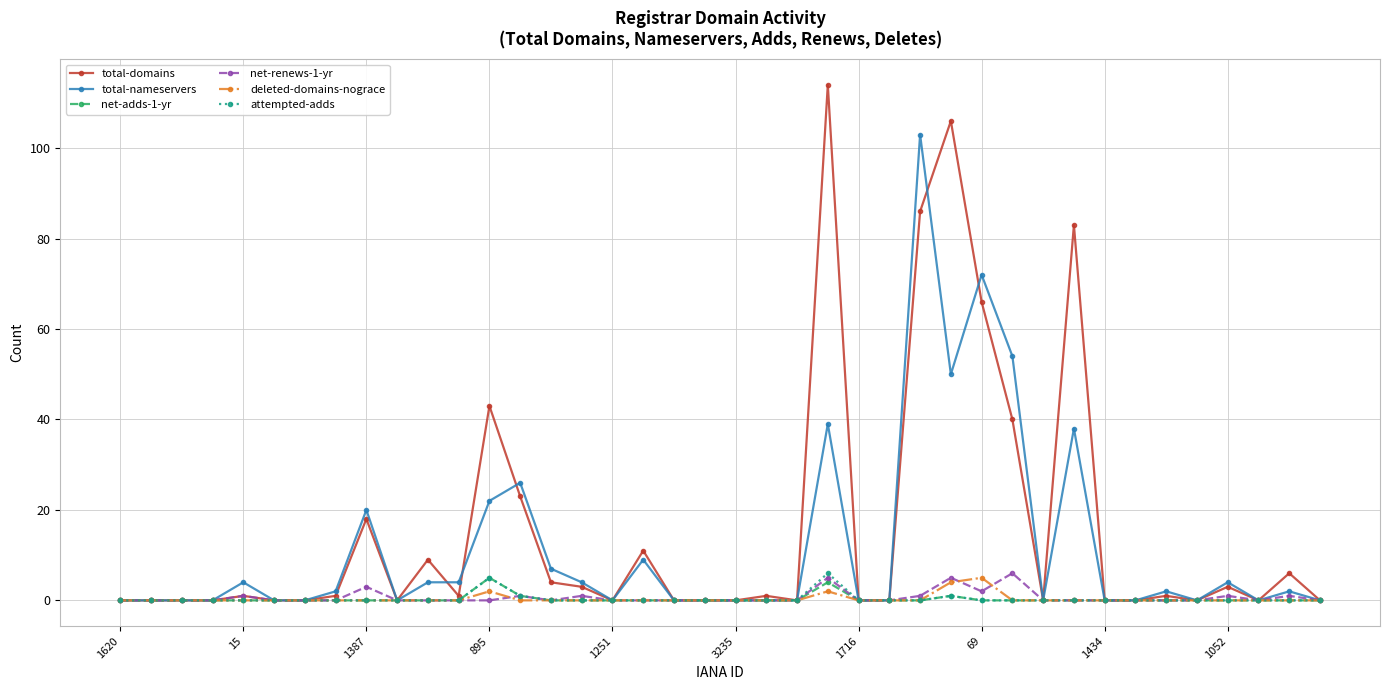

Which series has the widest spread of values?

total-domains